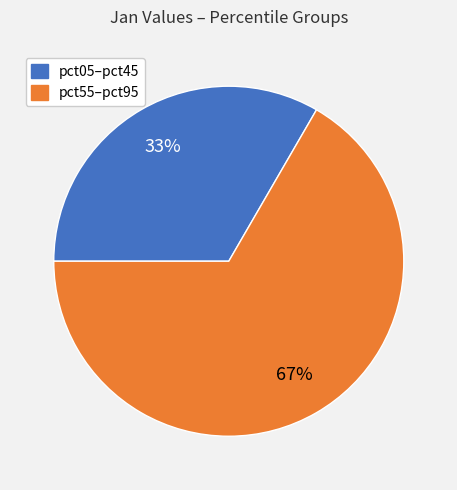

To the nearest percent, what is the average slice percentage?

50%